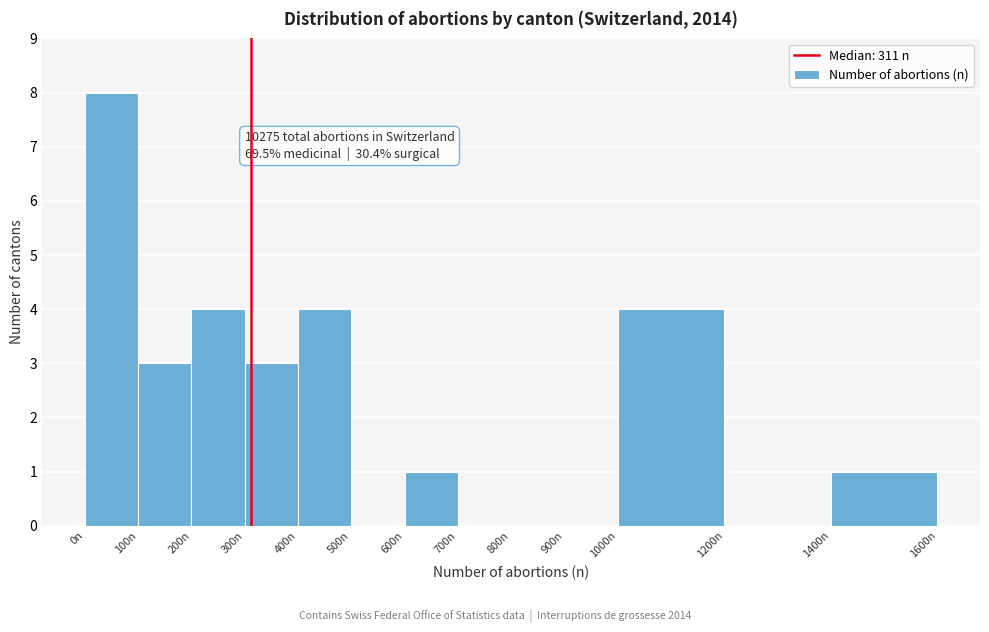

Over which range of the x-axis is the bar tallest?

0 to 100